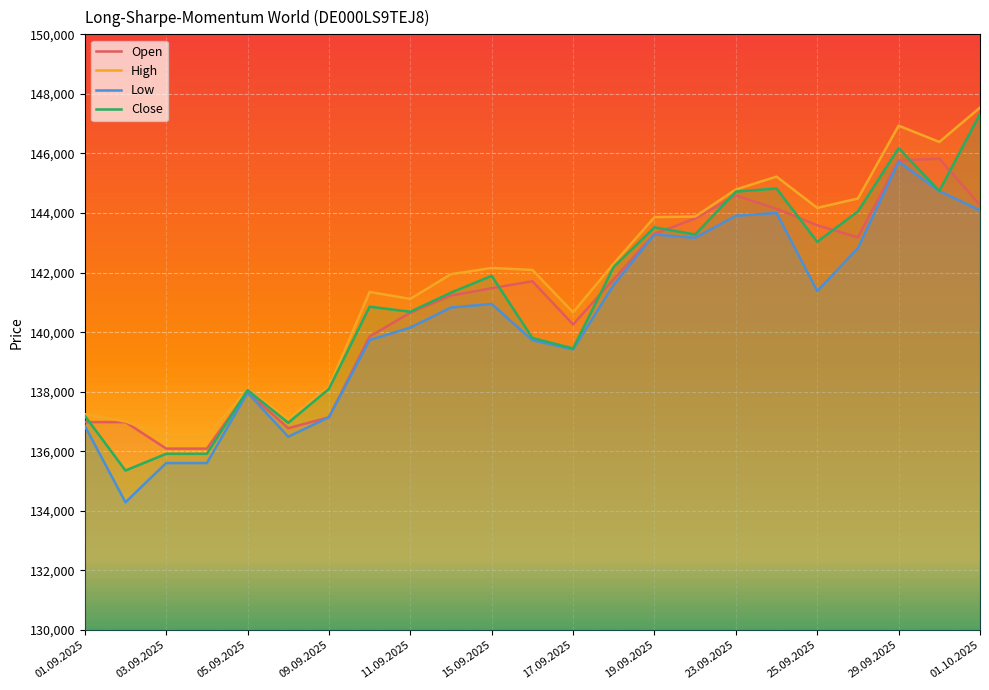

What is the maximum value shown in the chart?

147539